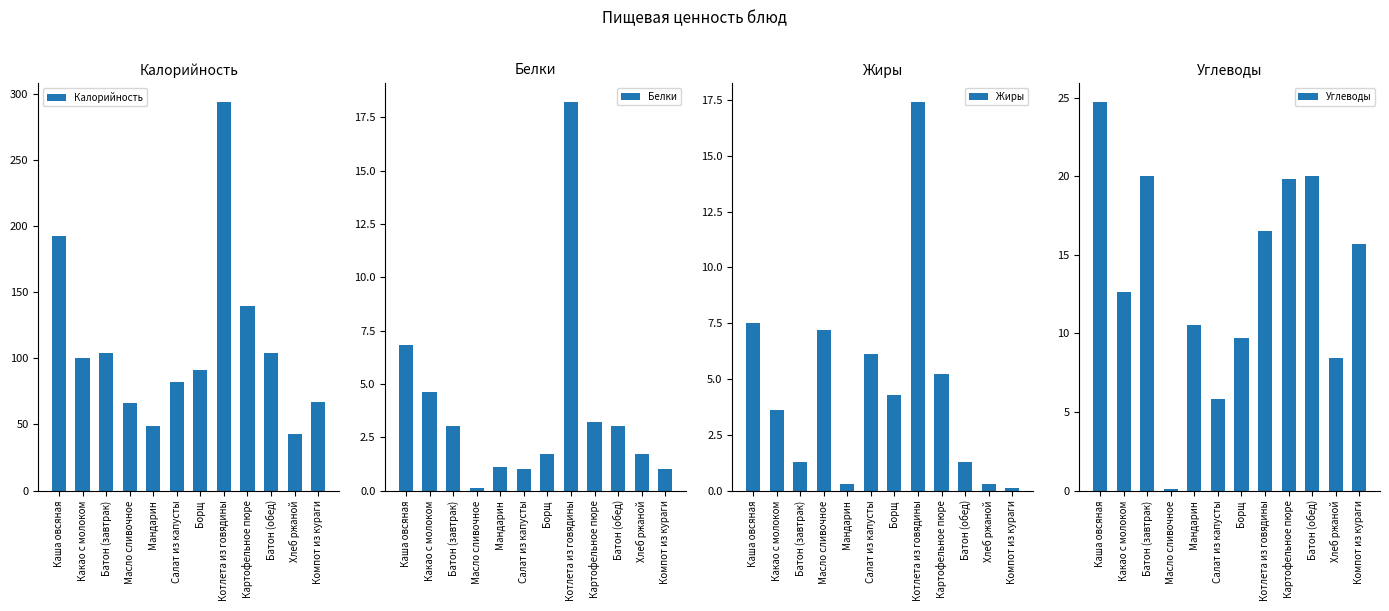

What is the sum of all Углеводы values?

163.8